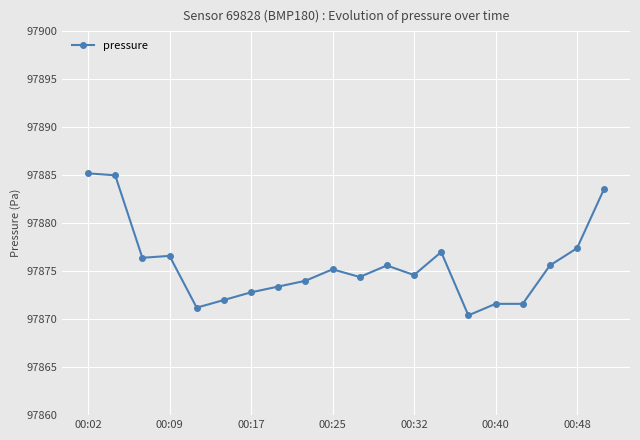

What is the greatest value displayed?

97885.2